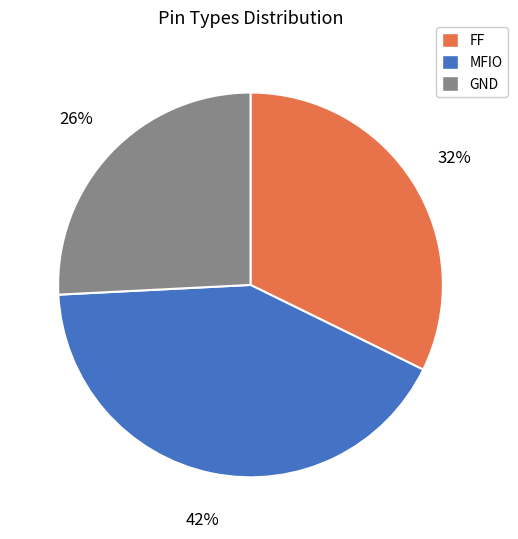

Which slice is the largest?

MFIO